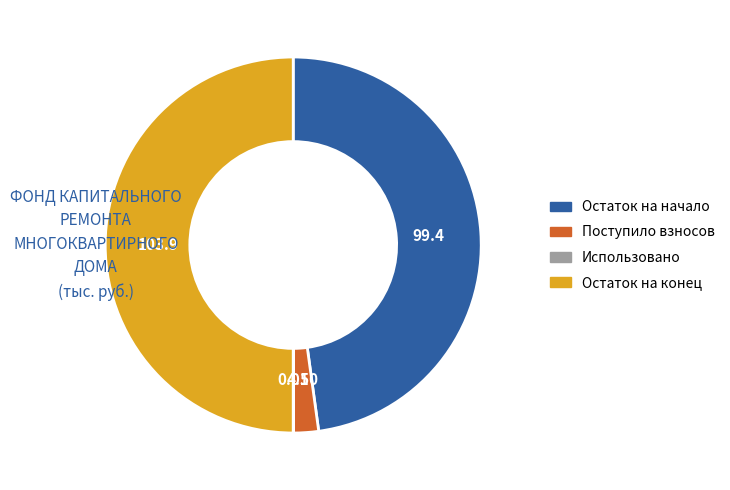

Which category has the biggest portion of the pie?

Остаток на конец